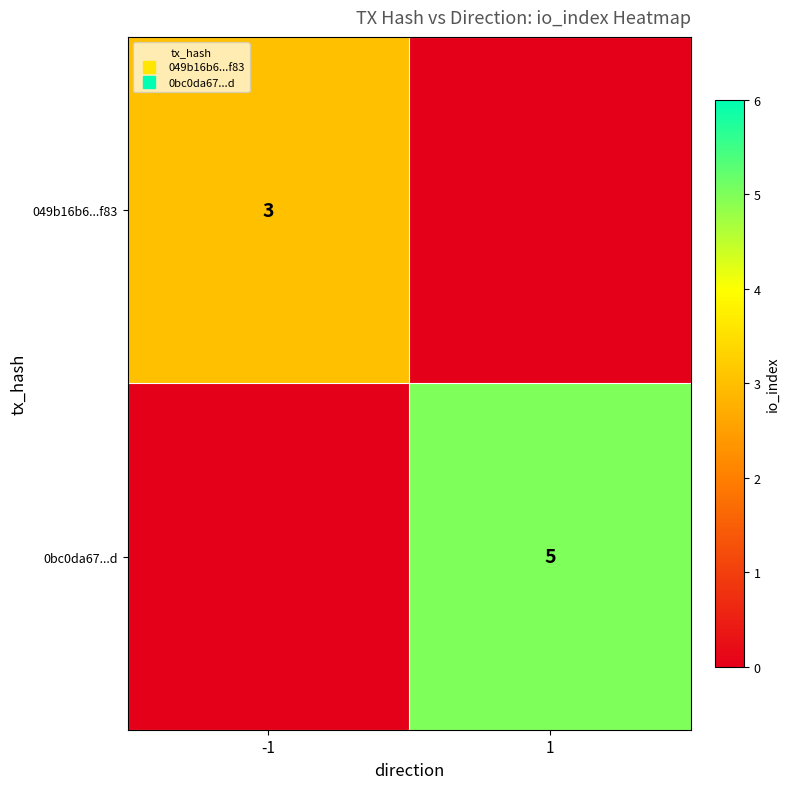

Rank the series by their maximum value, from lowest to highest.

049b16b6...f83, 0bc0da67...d